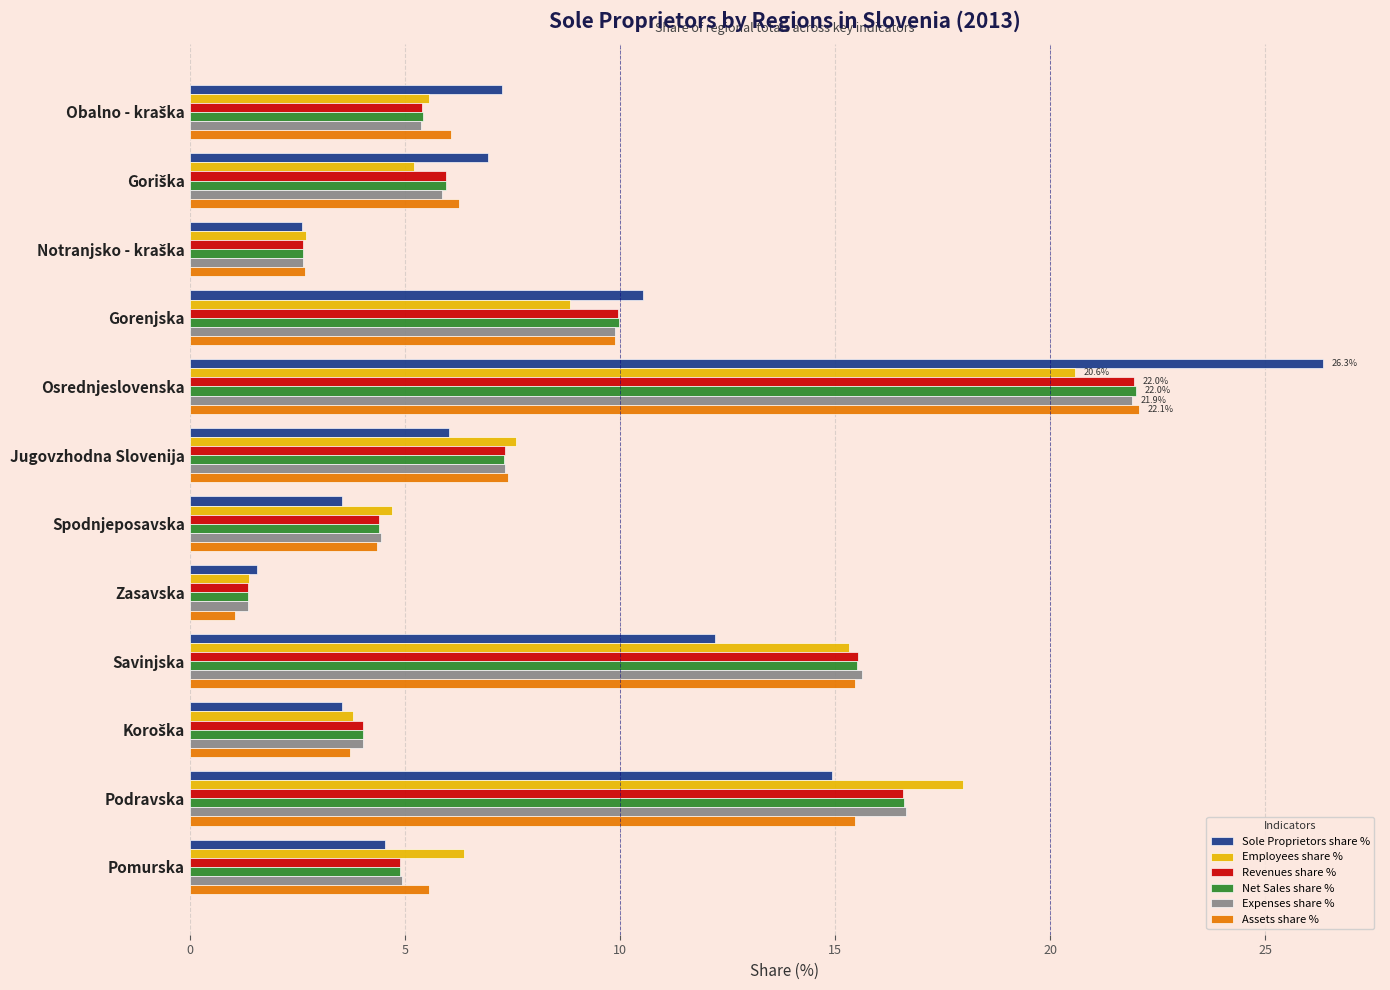

Where is Sole Proprietors share % nearest to the value 13?

Savinjska